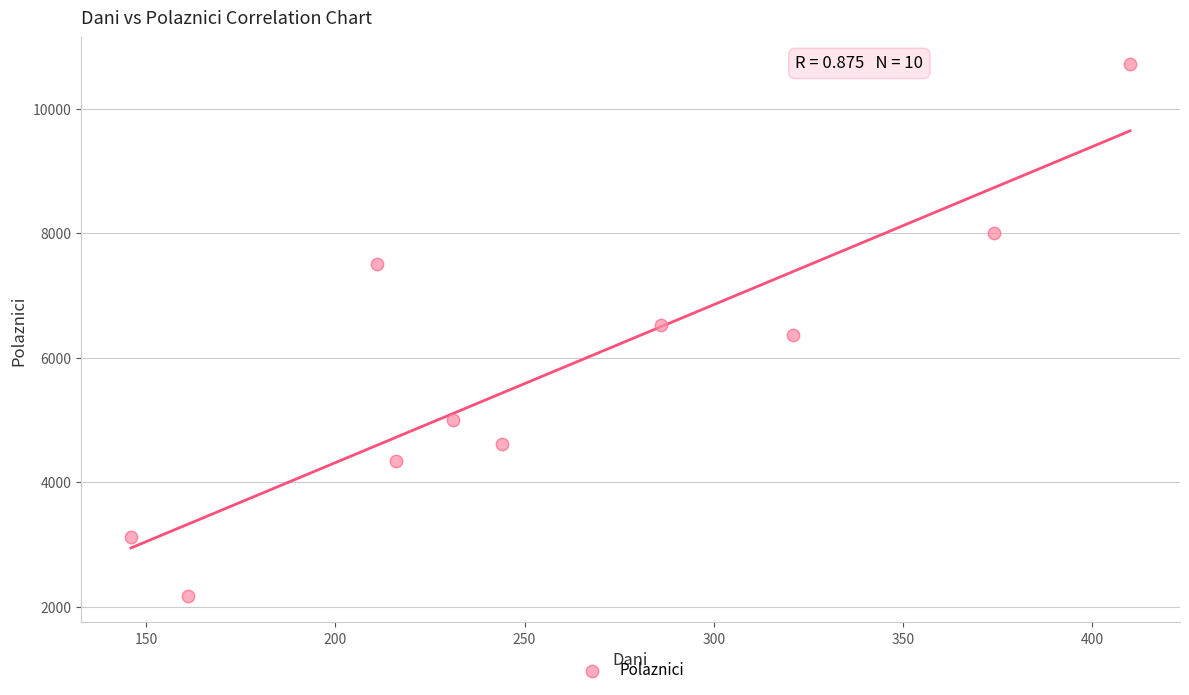

What is the range of X values (max minus min)?

264